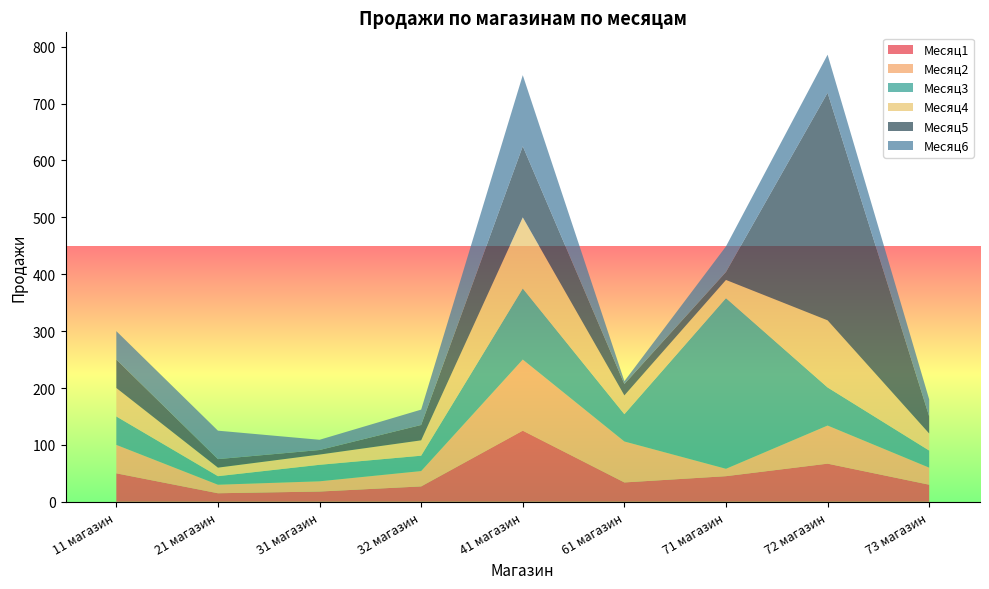

Reading left to right, list all the values displayed in this chart.

Месяц1: 50	15	18	27	125	34	45	67	30
Месяц2: 50	15	18	27	125	72	13	67	30
Месяц3: 50	15	29	27	125	48	300	67	30
Месяц4: 50	15	18	27	125	33	32	118	30
Месяц5: 50	15	8	27	125	20	14	400	30
Месяц6: 50	50	18	27	125	5	45	67	30